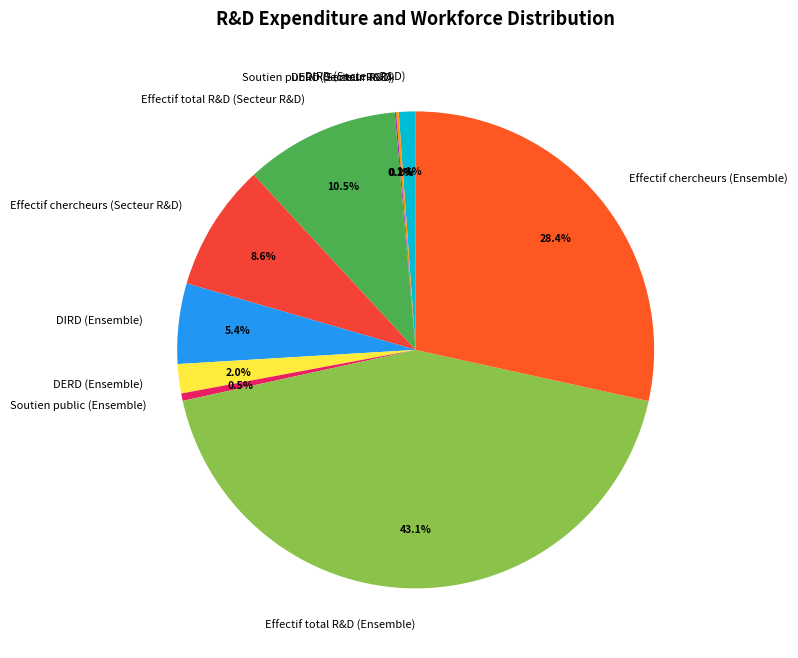

To the nearest percent, what is the difference between the largest and smallest slice percentages?

43%